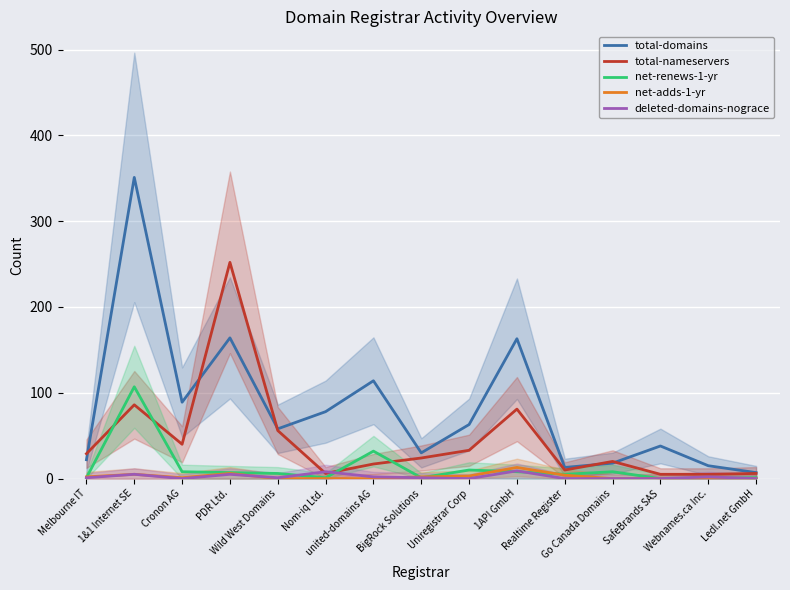

What is the sum of all net-renews-1-yr values?

195